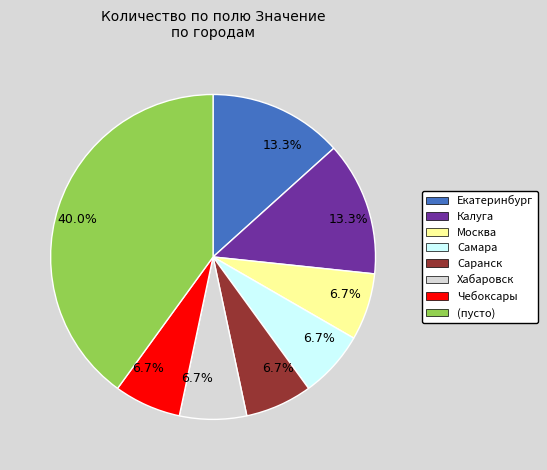

Is there any slice that represents more than half of the pie?

No